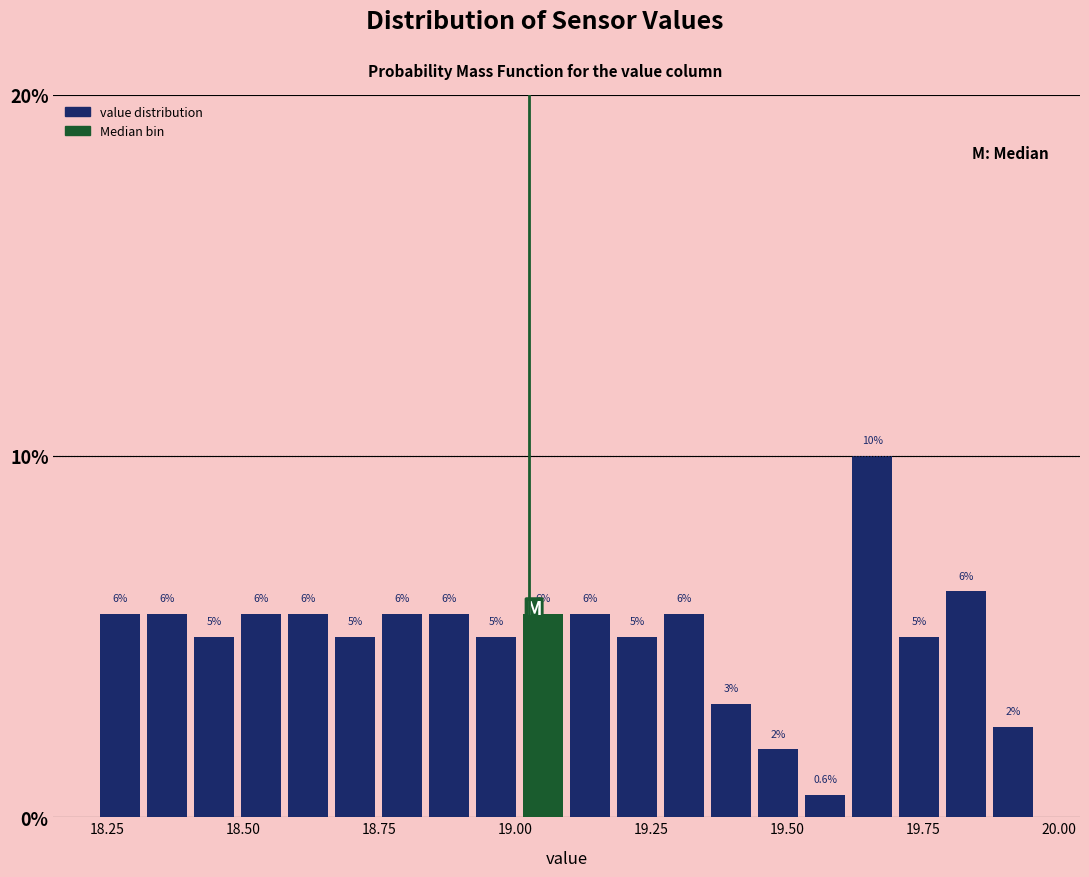

Around what value on the x-axis is the tallest bar? Give the approximate position of its centre, as read against the axis.

19.65